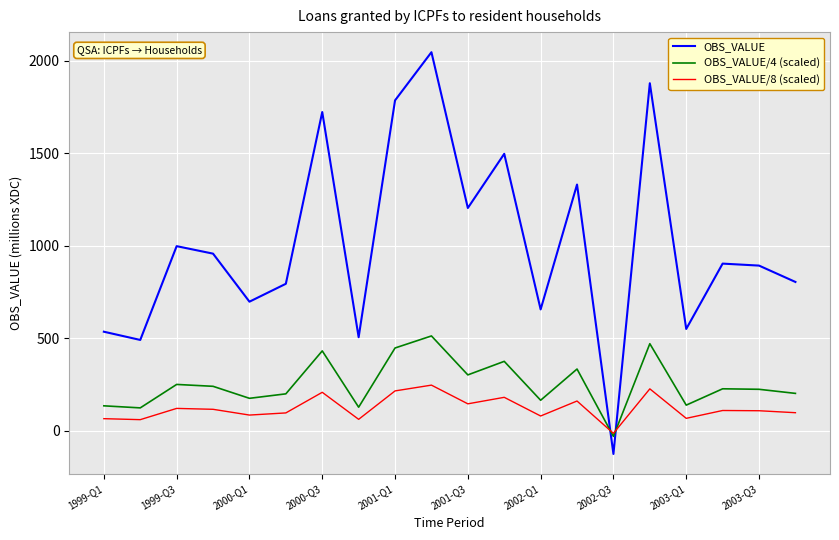

Which series has the largest total across all categories?

OBS_VALUE